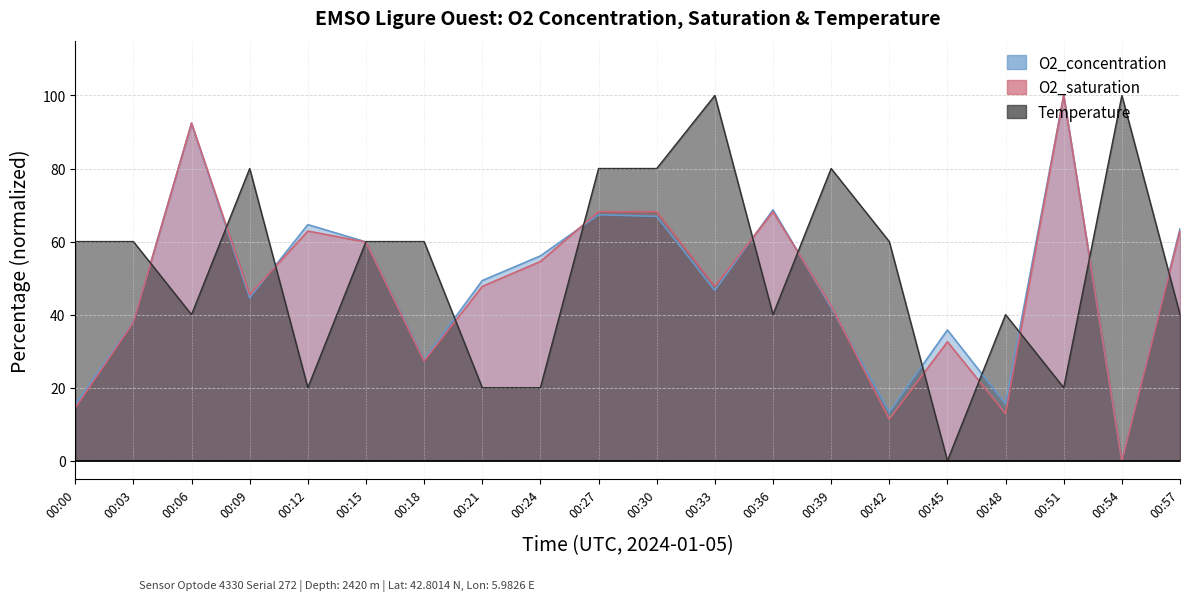

What are all the series names shown in the legend?

O2_concentration, O2_saturation, Temperature